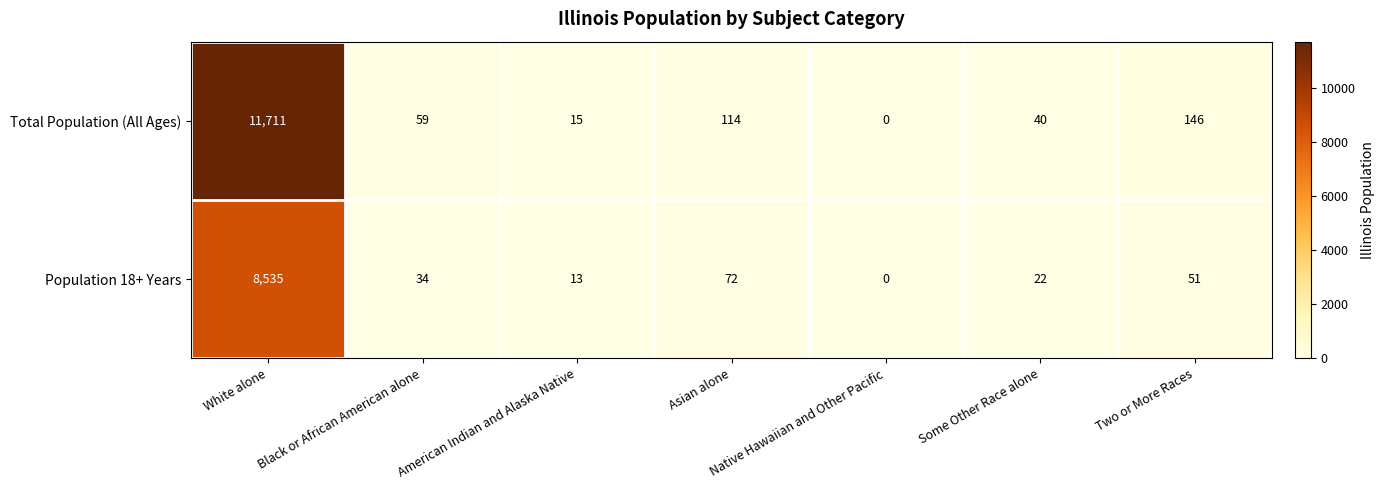

What is the spread (max minus min) of values at Some Other Race alone?

18